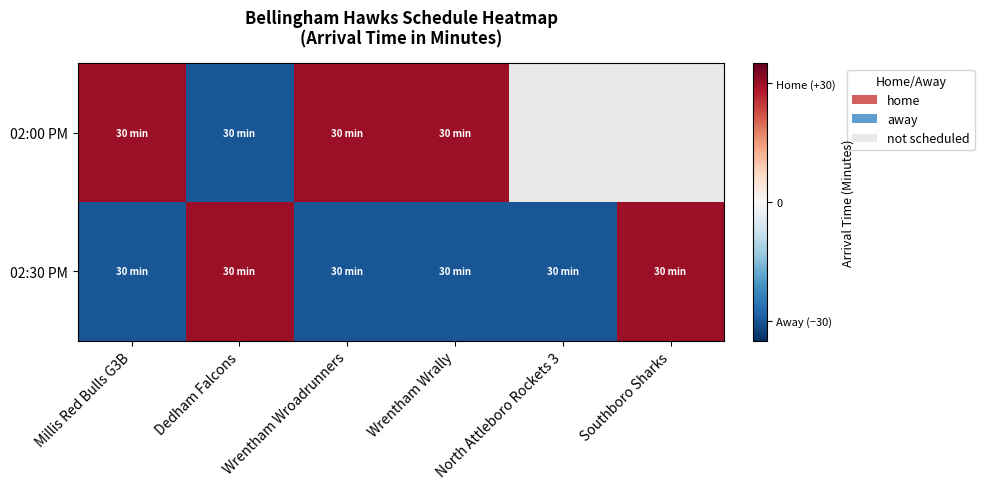

At how many categories does at least one series exceed -18?

5